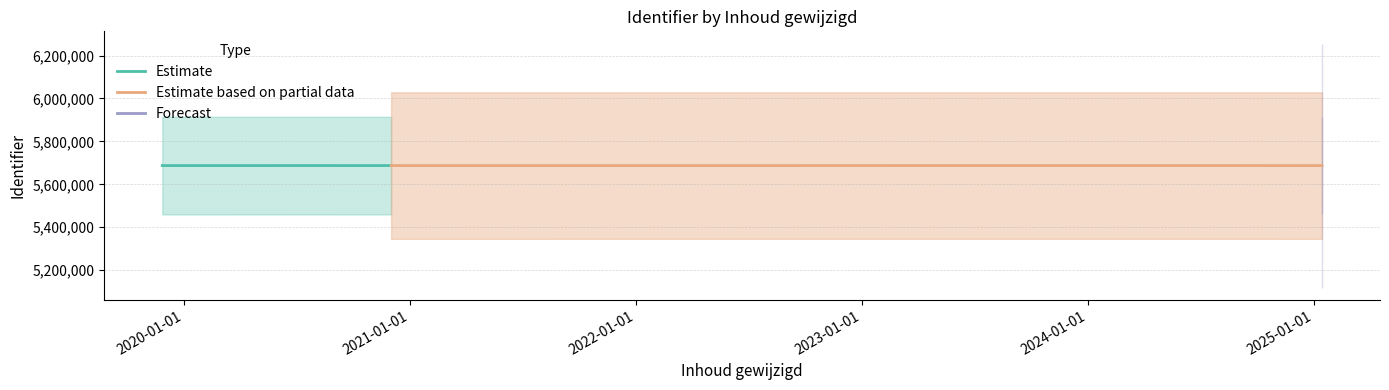

What is the smallest value displayed?

5687245